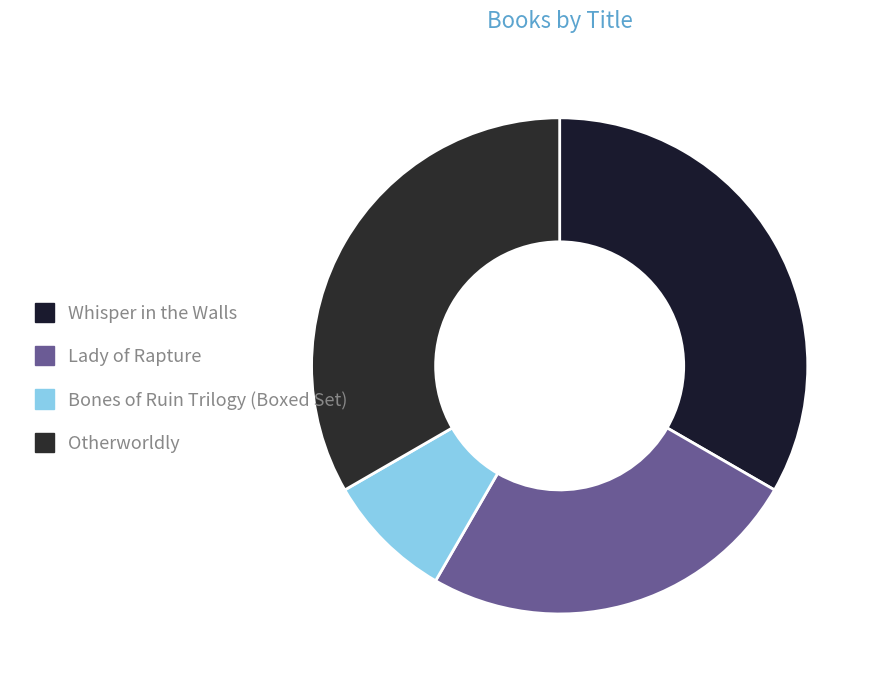

Rank the categories by value from lowest to highest.

Bones of Ruin Trilogy (Boxed Set), Lady of Rapture, Whisper in the Walls, Otherworldly